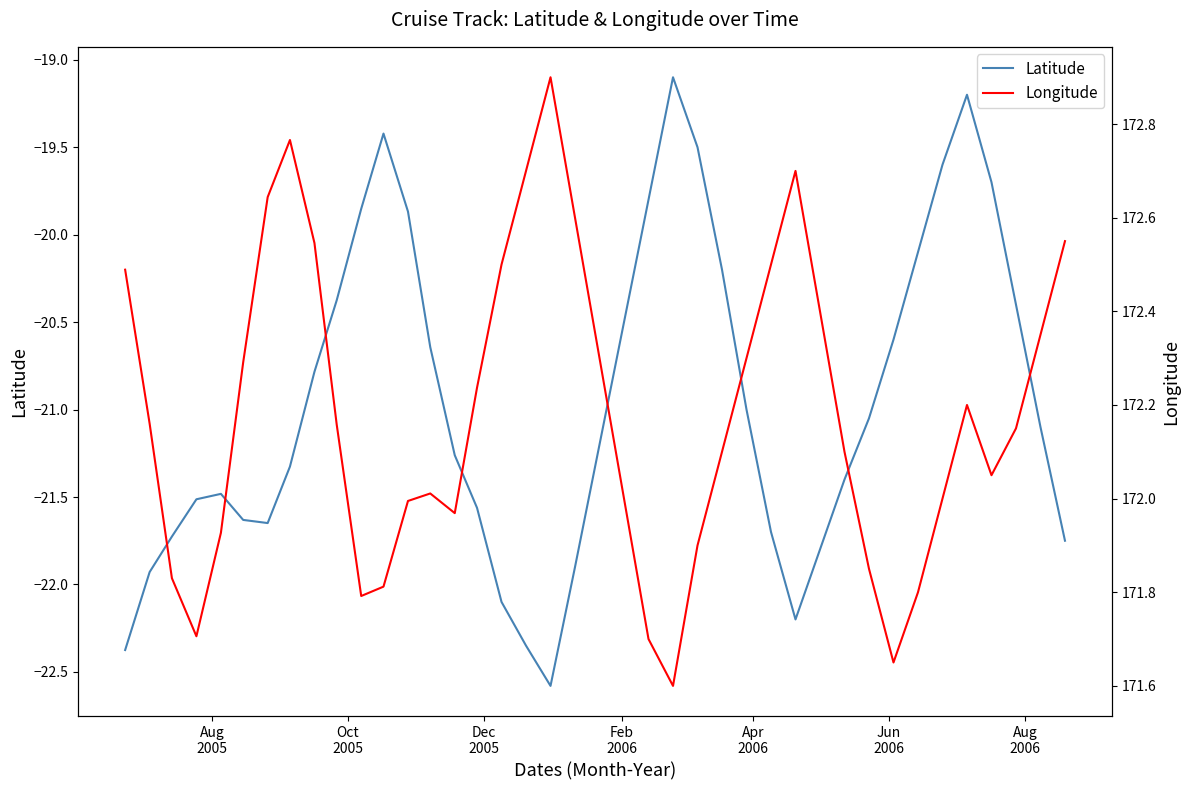

Reading left to right, extract all data points from this chart.

Latitude: -22.4	-21.9	-21.7	-21.5	-21.5	-21.6	-21.6	-21.3	-20.8	-20.4	-19.9	-19.4	-19.9	-20.6	-21.3	-21.6	-22.1	-22.4	-22.6	-21.9	-21.2	-20.5	-19.8	-19.1	-19.5	-20.2	-21.0	-21.7	-22.2	-21.8	-21.4	-21.1	-20.6	-20.1	-19.6	-19.2	-19.7	-20.4	-21.1	-21.8
Longitude: 172.5	172.2	171.8	171.7	171.9	172.3	172.6	172.8	172.5	172.2	171.8	171.8	172.0	172.0	172.0	172.2	172.5	172.7	172.9	172.6	172.3	172.0	171.7	171.6	171.9	172.1	172.3	172.5	172.7	172.4	172.1	171.8	171.7	171.8	172.0	172.2	172.1	172.2	172.3	172.6